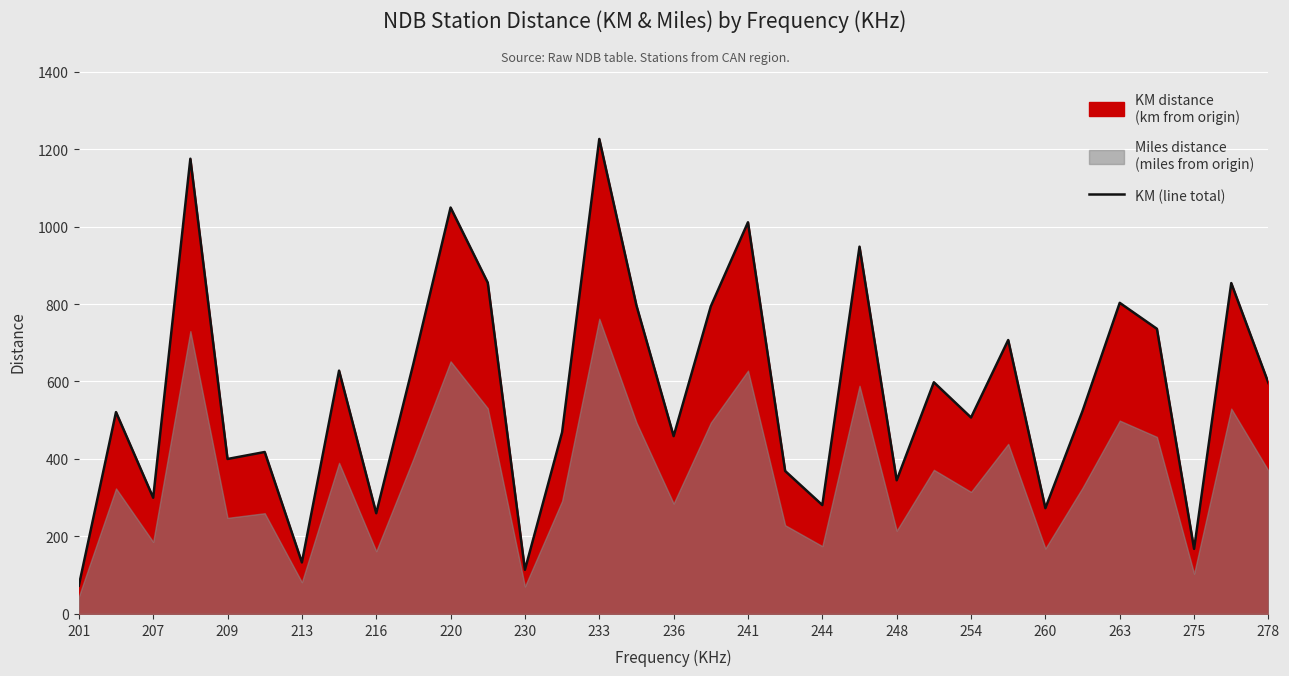

How many data points does each series have?

33